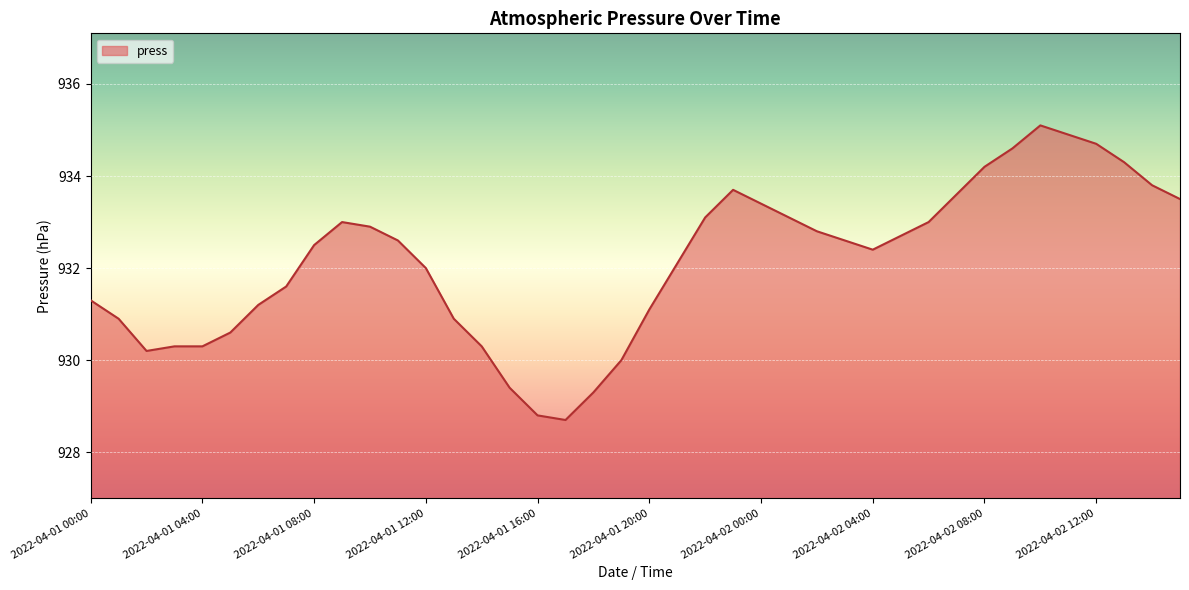

Reading left to right, what are all the values shown in this chart?

931.3	930.9	930.2	930.3	930.3	930.6	931.2	931.6	932.5	933.0	932.9	932.6	932.0	930.9	930.3	929.4	928.8	928.7	929.3	930.0	931.1	932.1	933.1	933.7	933.4	933.1	932.8	932.6	932.4	932.7	933.0	933.6	934.2	934.6	935.1	934.9	934.7	934.3	933.8	933.5